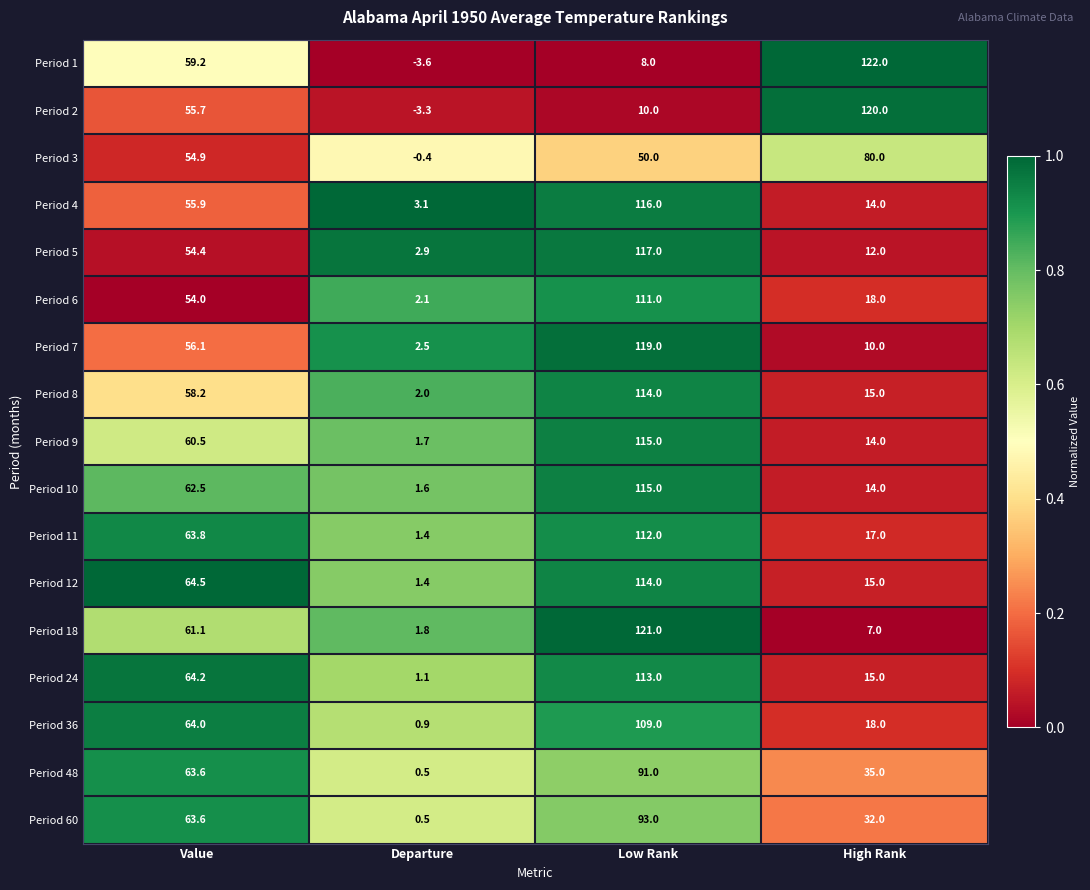

The Period 2 series shows 10.0 at Low Rank. True or false?

True